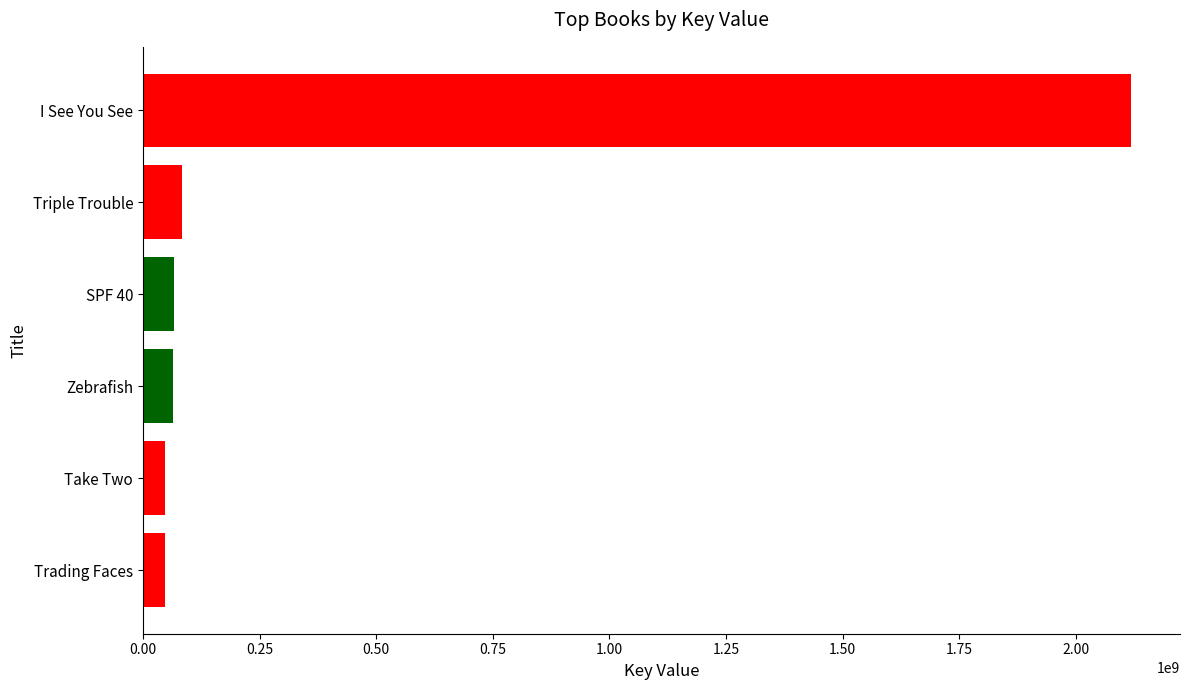

What is the ratio of the value at SPF 40 to the value at Triple Trouble?

0.8